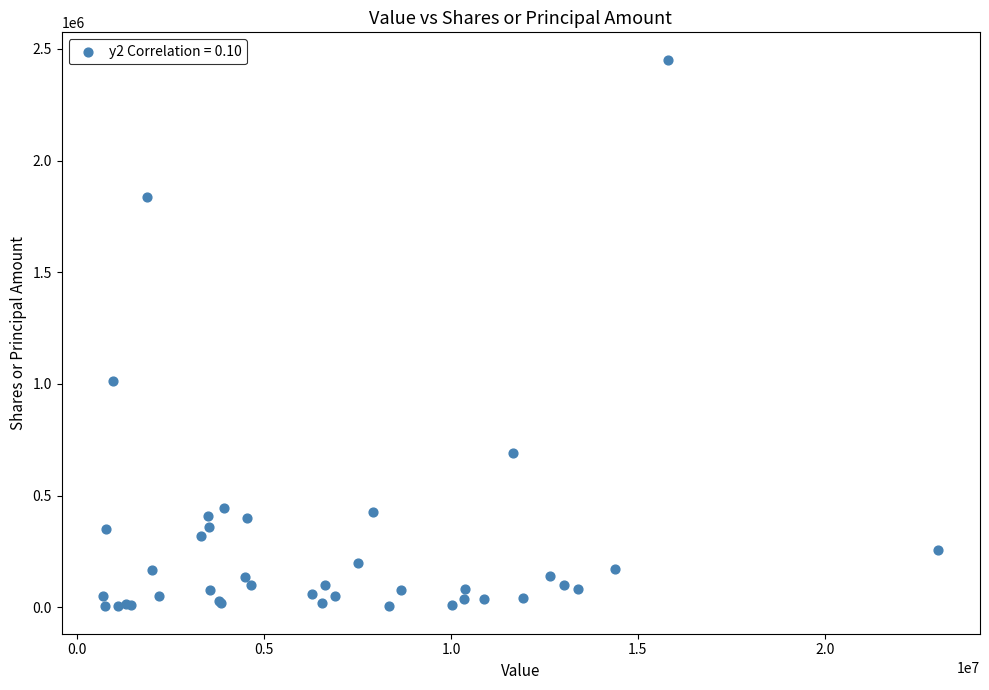

What Y value in the scatter plot is closest to 1227949?

1013953